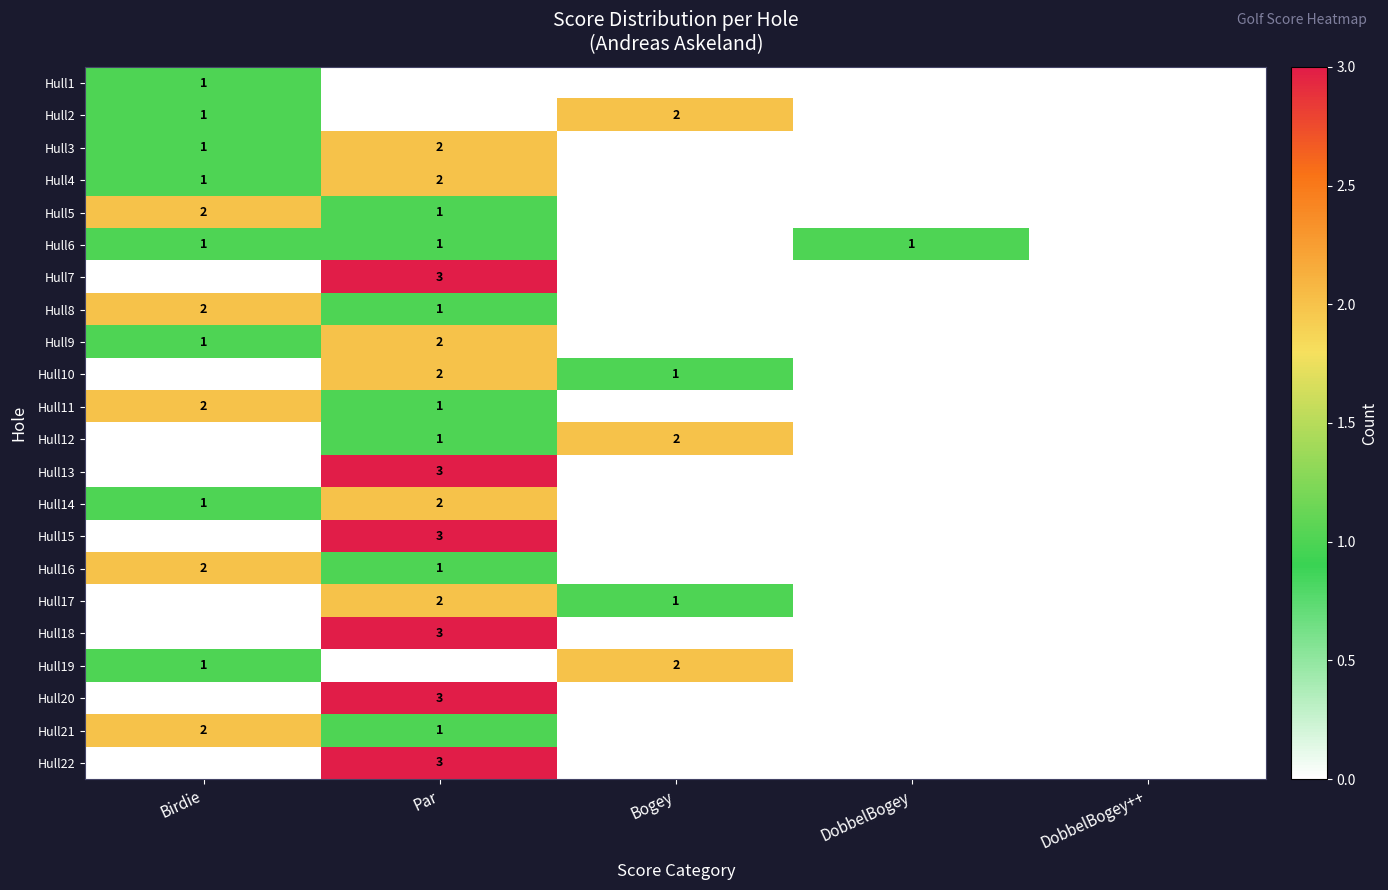

Is it true that Hull8 equals 3 at Birdie?

False